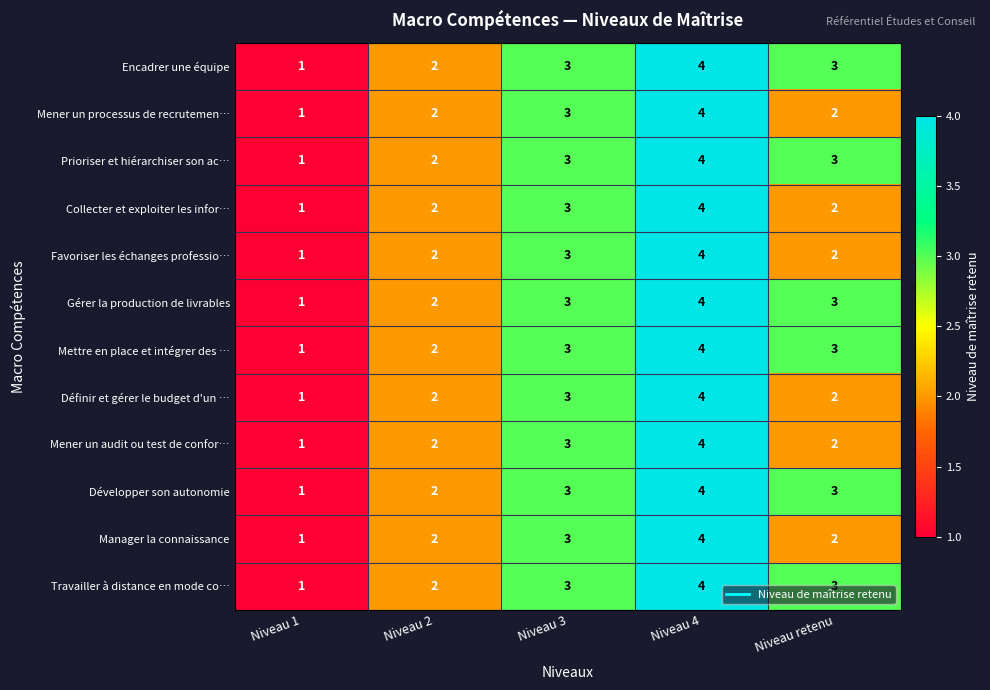

Count the number of data series in this chart.

12